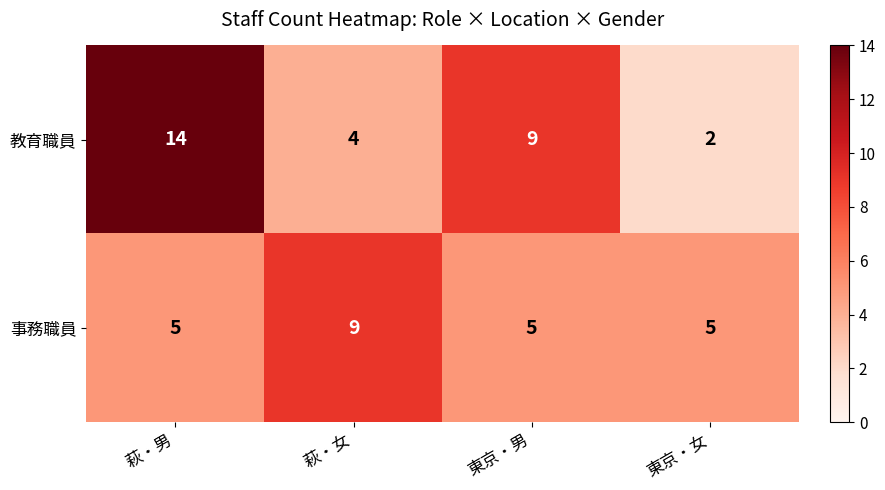

Is the value of 事務職員 at 萩・男 greater than the value of 教育職員 at 萩・女?

Yes